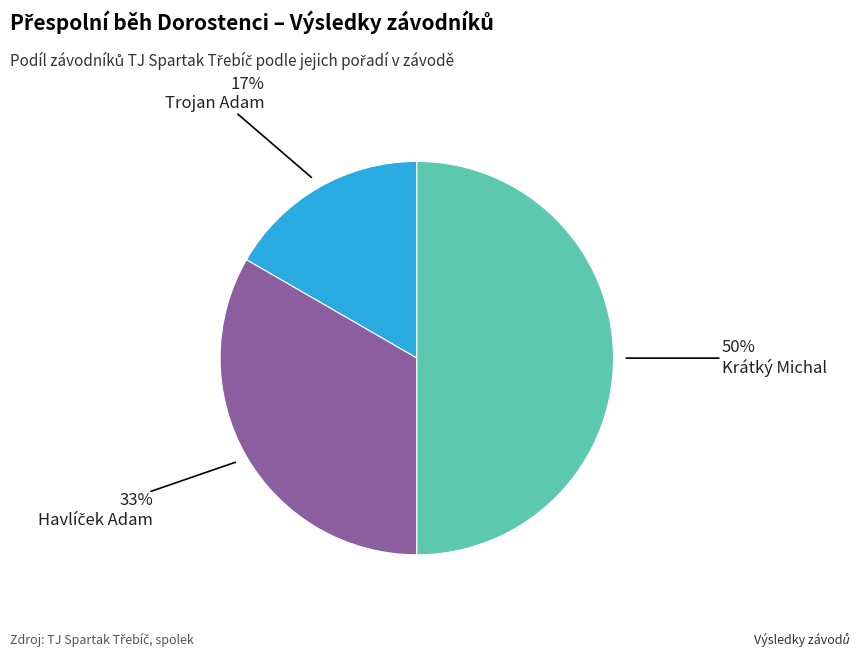

What is the ratio of the value at Trojan Adam to the value at Krátký Michal?

0.3